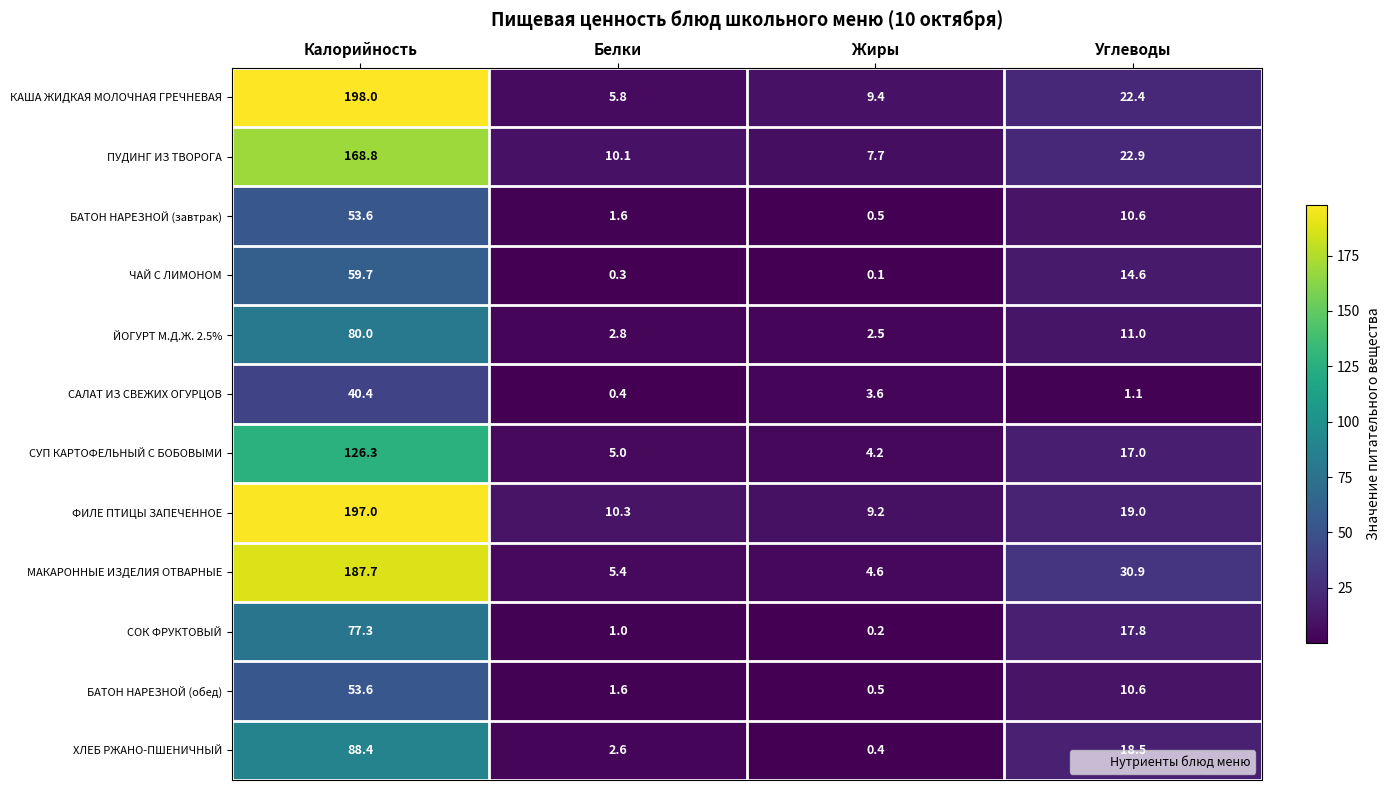

What is the total value across all series at Белки?

46.9